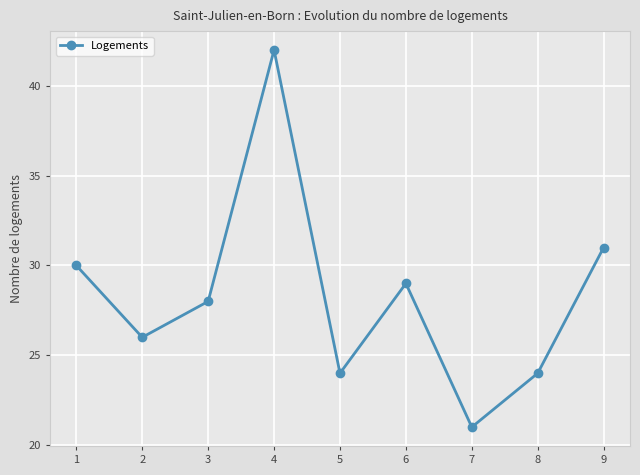

Is it true that the value at 8 is 38?

False